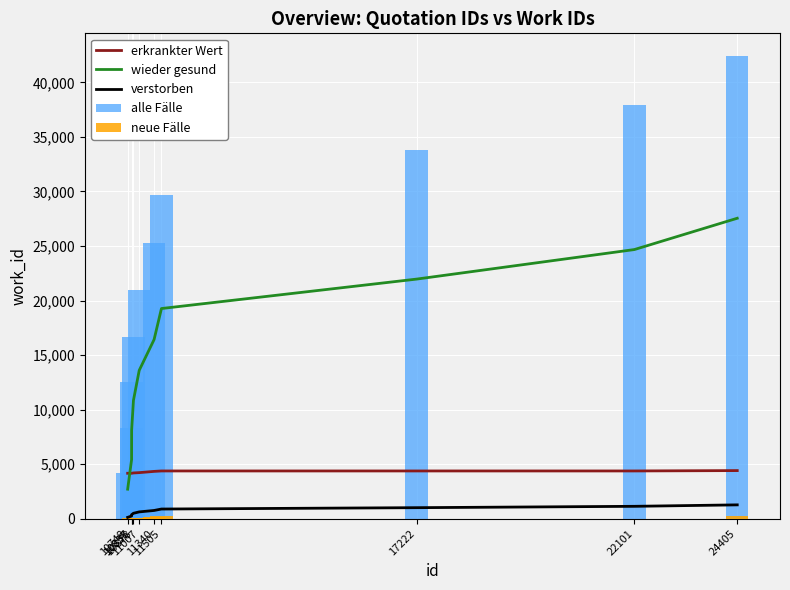

Where is wieder gesund nearest to the value 15124?

11340